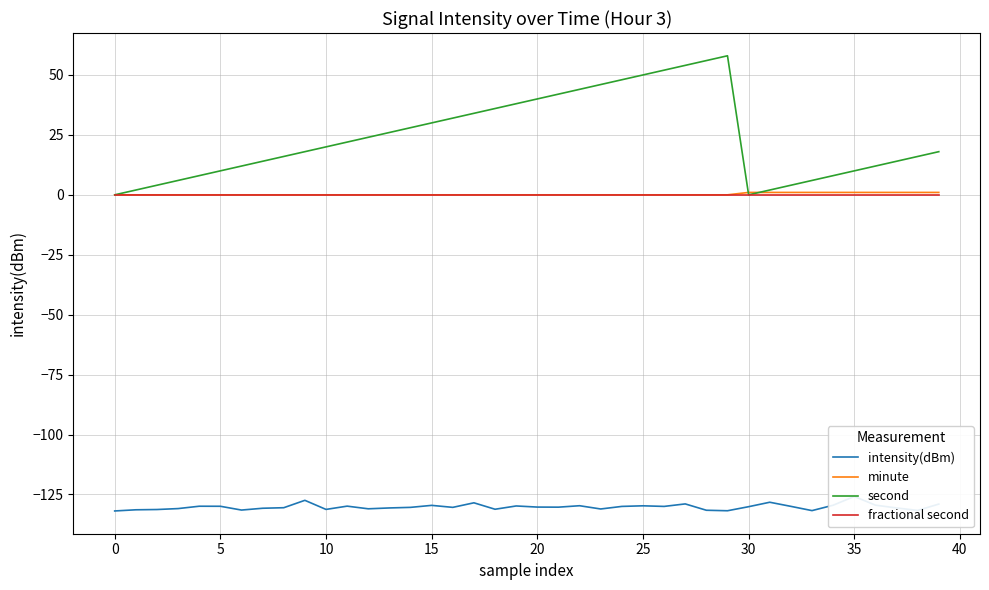

Is it true that intensity(dBm) equals -172.6 at 36?

False